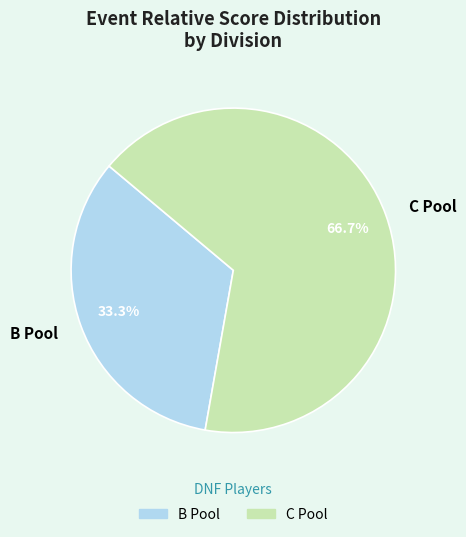

Which category accounts for the majority?

C Pool